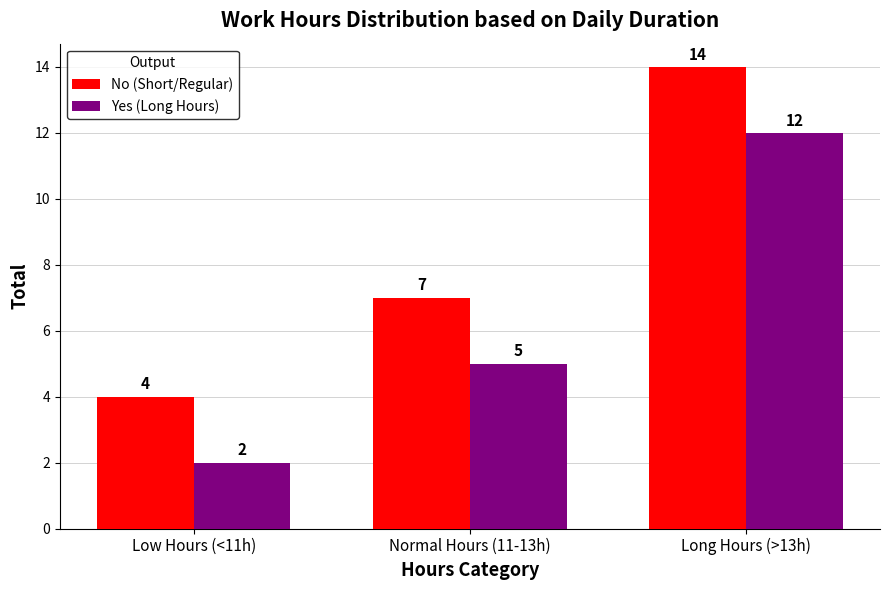

Reading right to left, what are all the values shown in this chart?

No (Short/Regular): Long Hours (>13h)=14	Normal Hours (11-13h)=7	Low Hours (<11h)=4
Yes (Long Hours): Long Hours (>13h)=12	Normal Hours (11-13h)=5	Low Hours (<11h)=2